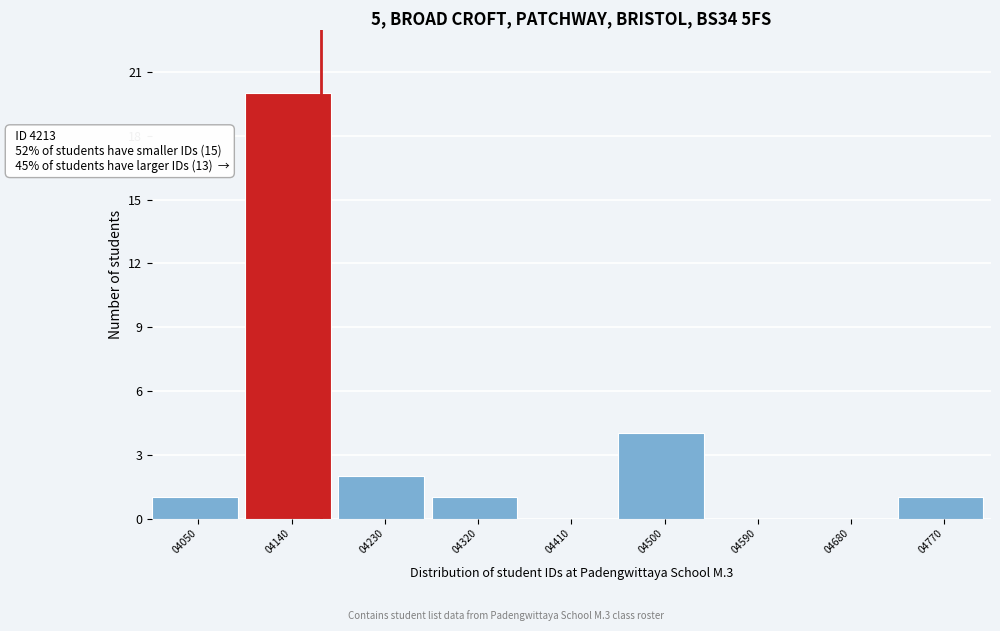

The chart shows a value of 2 at 04230. True or false?

True